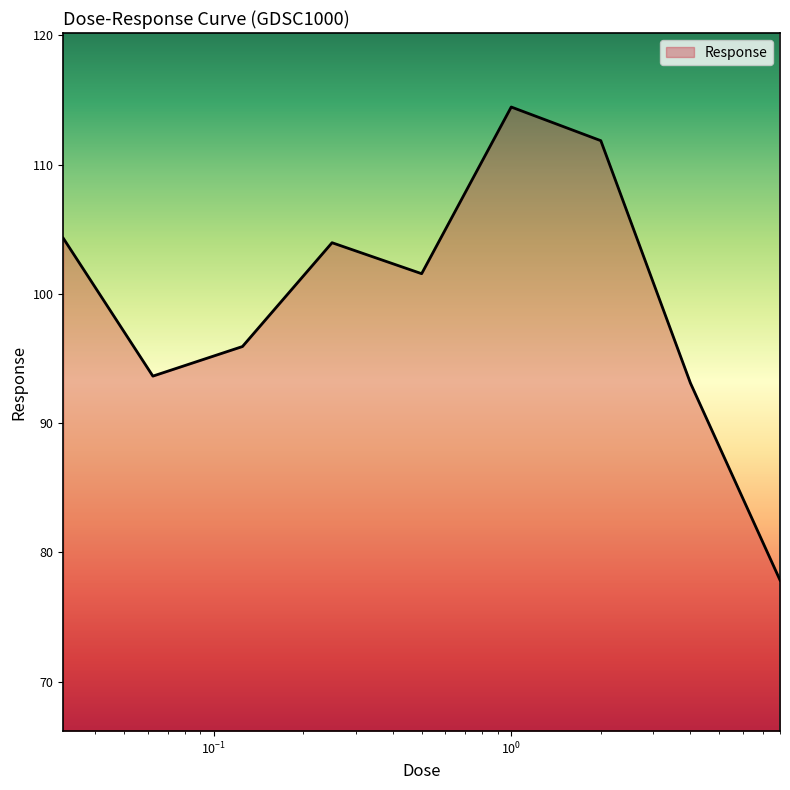

What is the greatest value displayed?

114.5